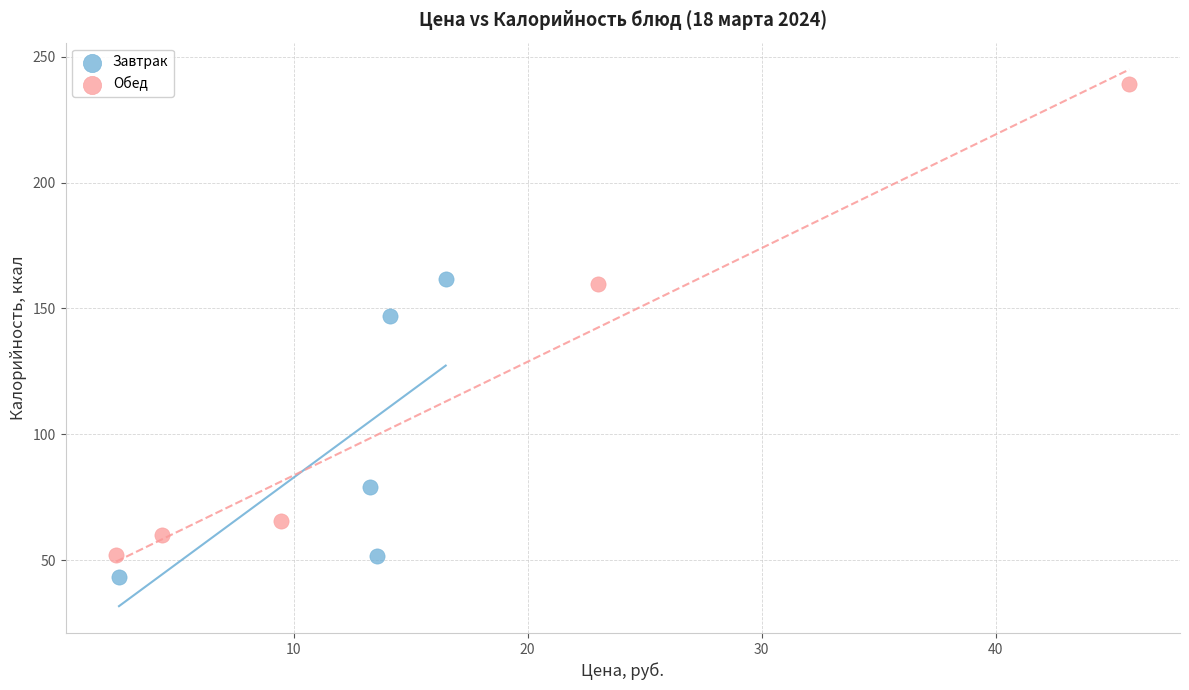

Which series reaches the maximum Y coordinate?

Обед